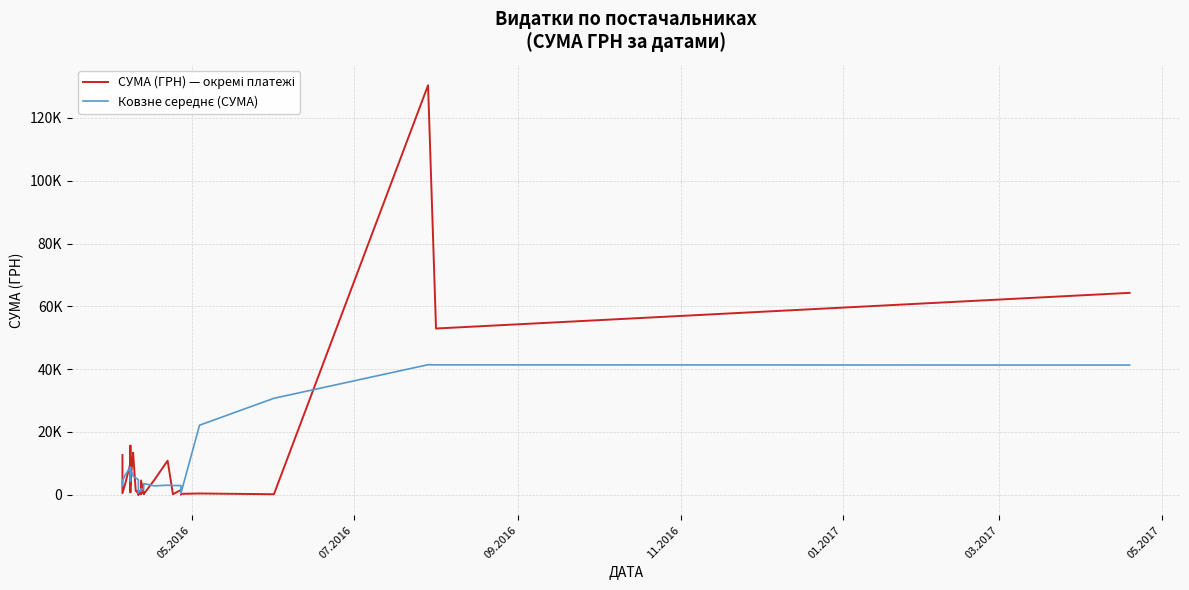

What is the minimum value shown in the chart?

22.5